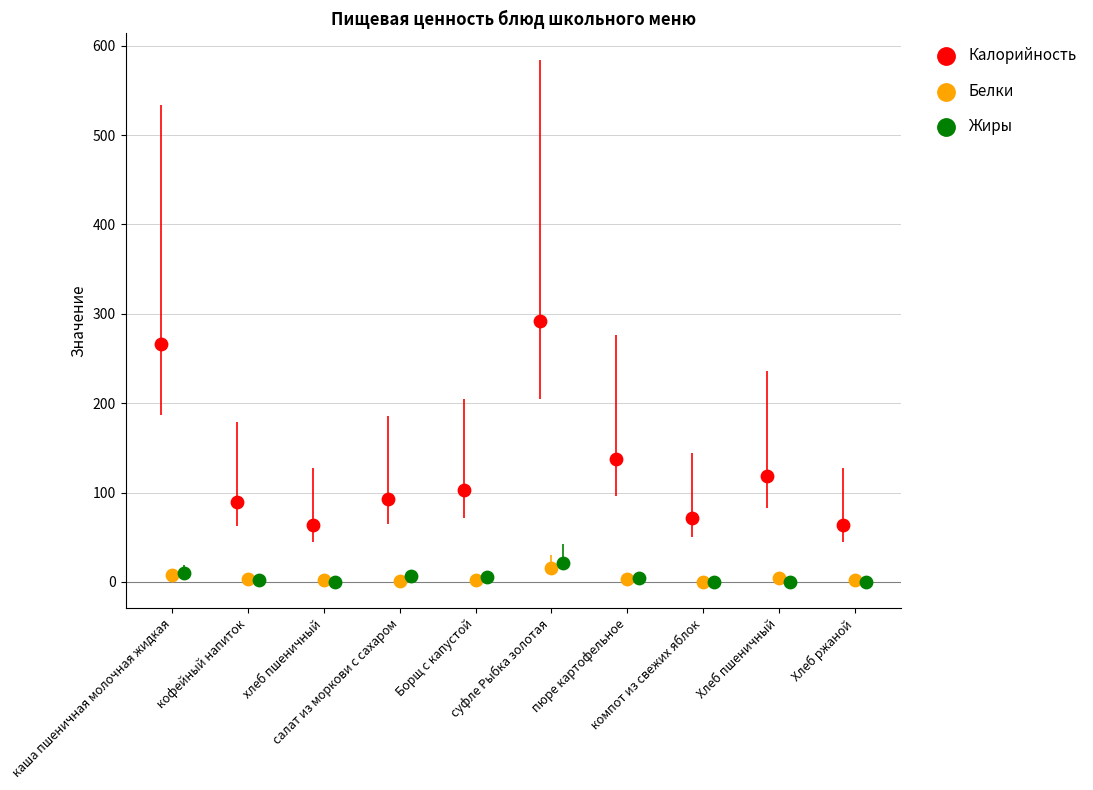

Which series has the widest spread of Y values?

Калорийность